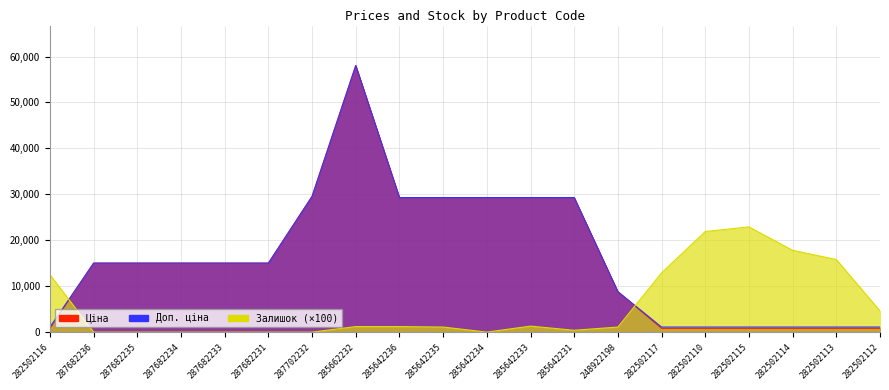

The Ціна series shows 17632.2 at 285642234. True or false?

False